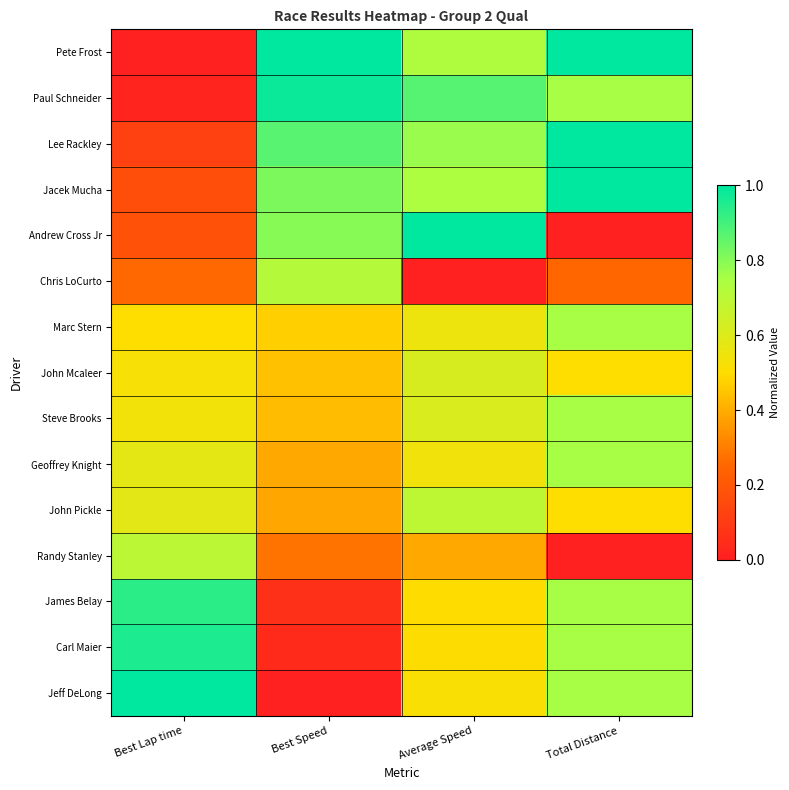

How many data points does each series have?

4